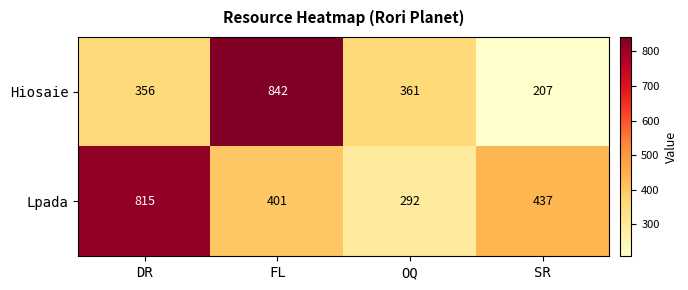

At which category is the sum across all series the highest?

FL